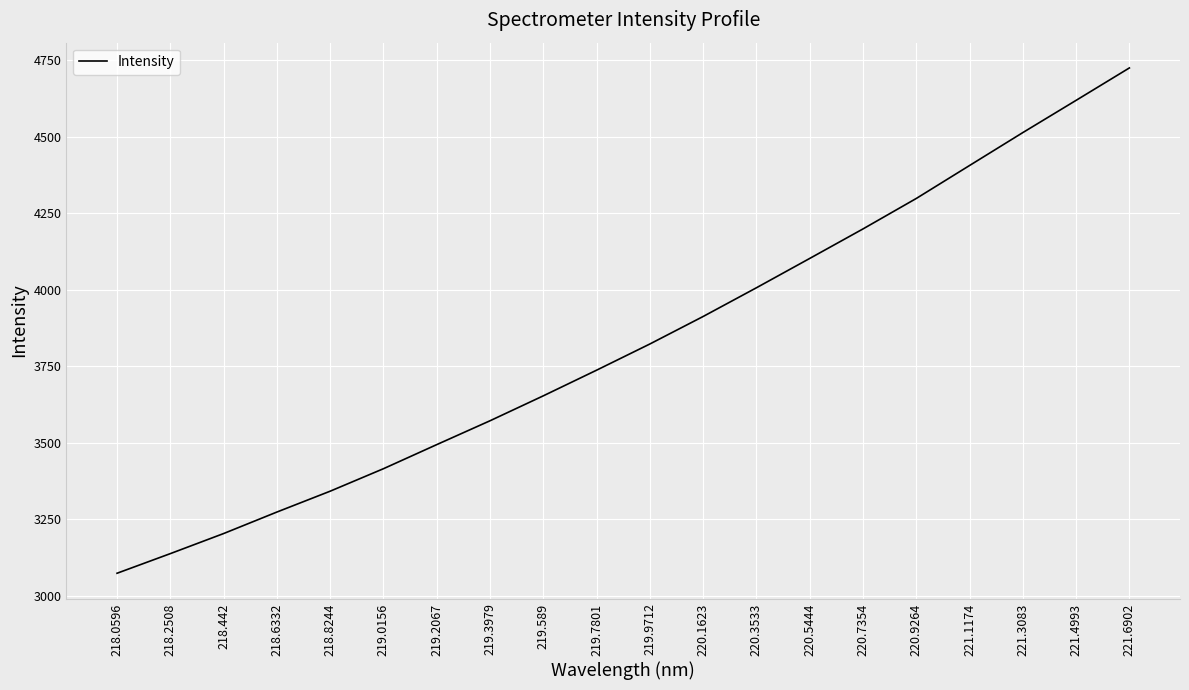

List the labels in order of value, largest first.

221.6902, 221.4993, 221.3083, 221.1174, 220.9264, 220.7354, 220.5444, 220.3533, 220.1623, 219.9712, 219.7801, 219.589, 219.3979, 219.2067, 219.0156, 218.8244, 218.6332, 218.442, 218.2508, 218.0596